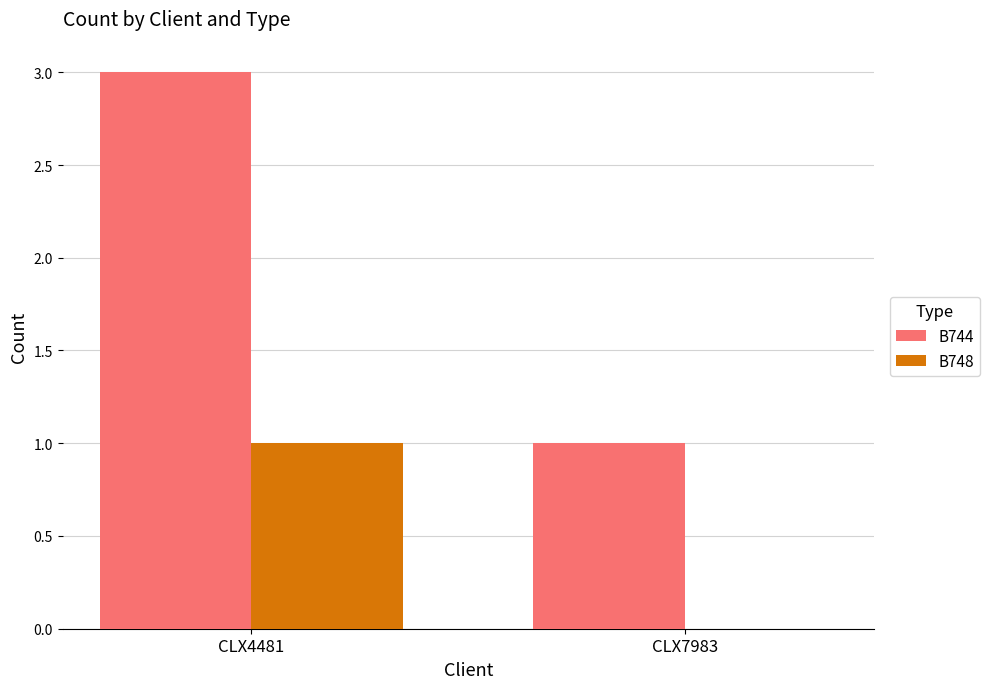

True or false: B744 has a value of 5 at CLX4481.

False